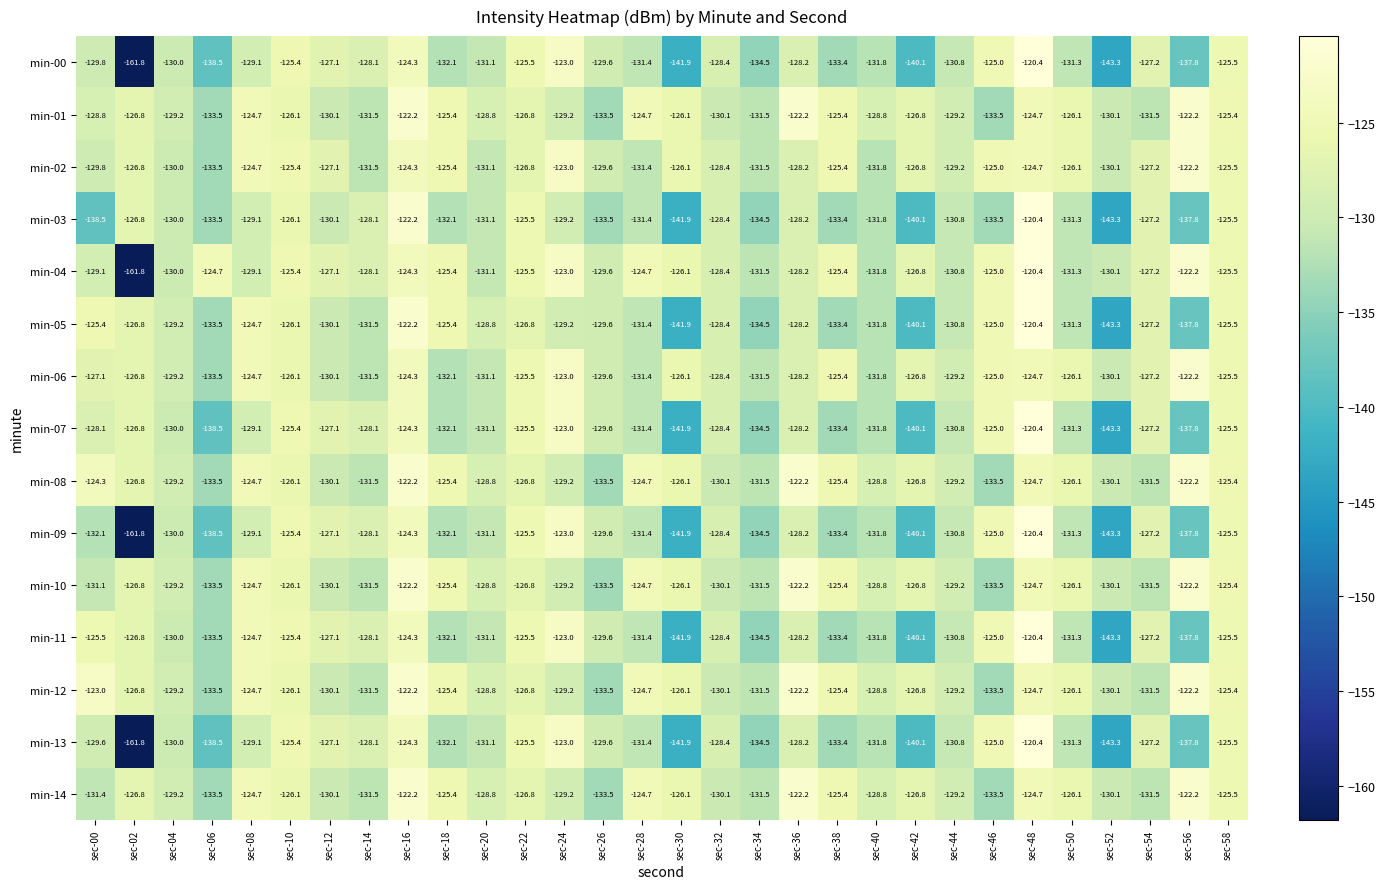

What is the difference between the min-09 values at sec-00 and sec-16?

7.8